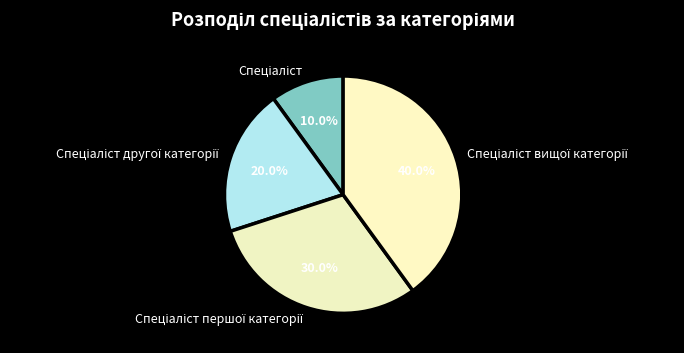

Is there a majority slice in this chart?

No